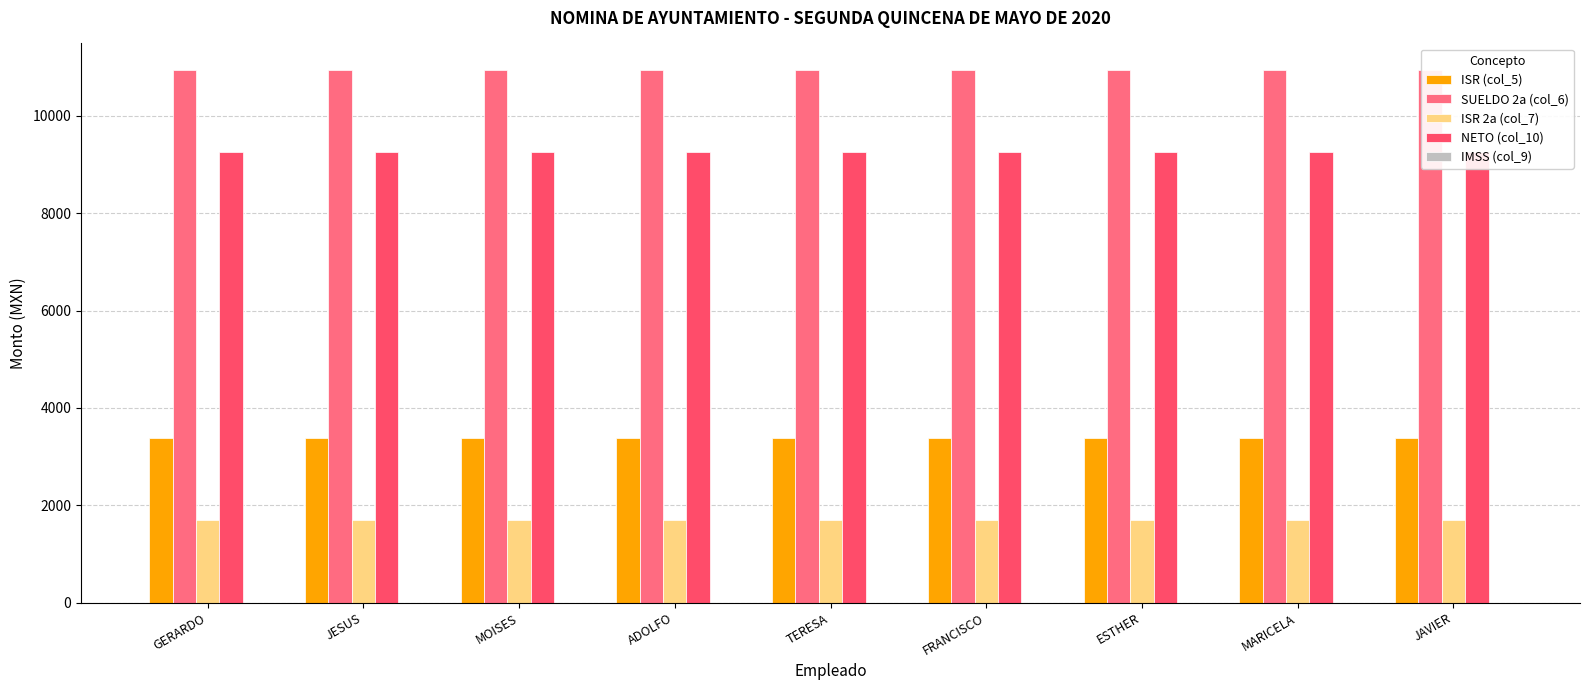

At how many categories does at least one series exceed 4461?

9